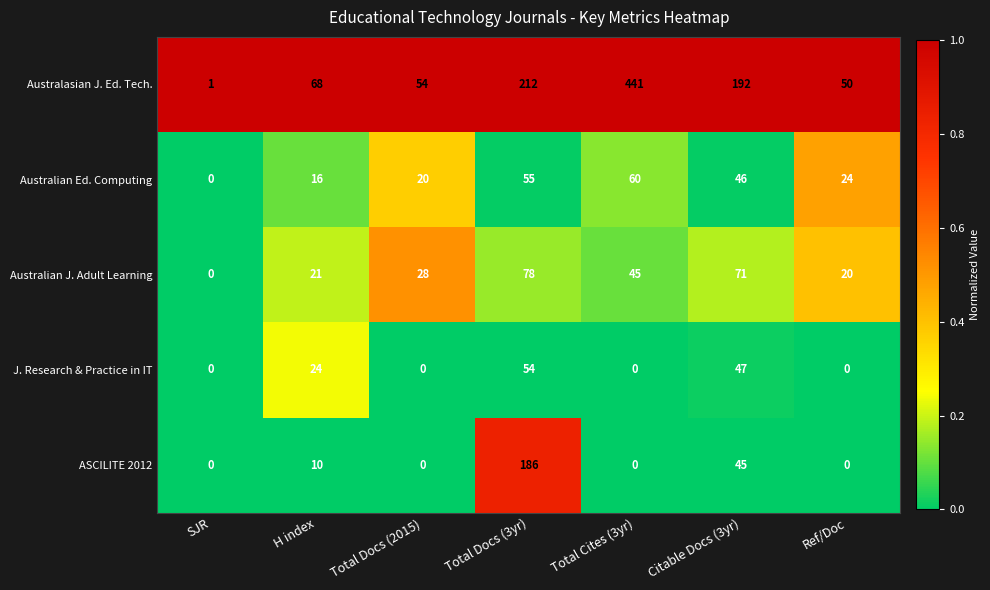

Which series has the largest range (max minus min)?

Australasian J. Ed. Tech.